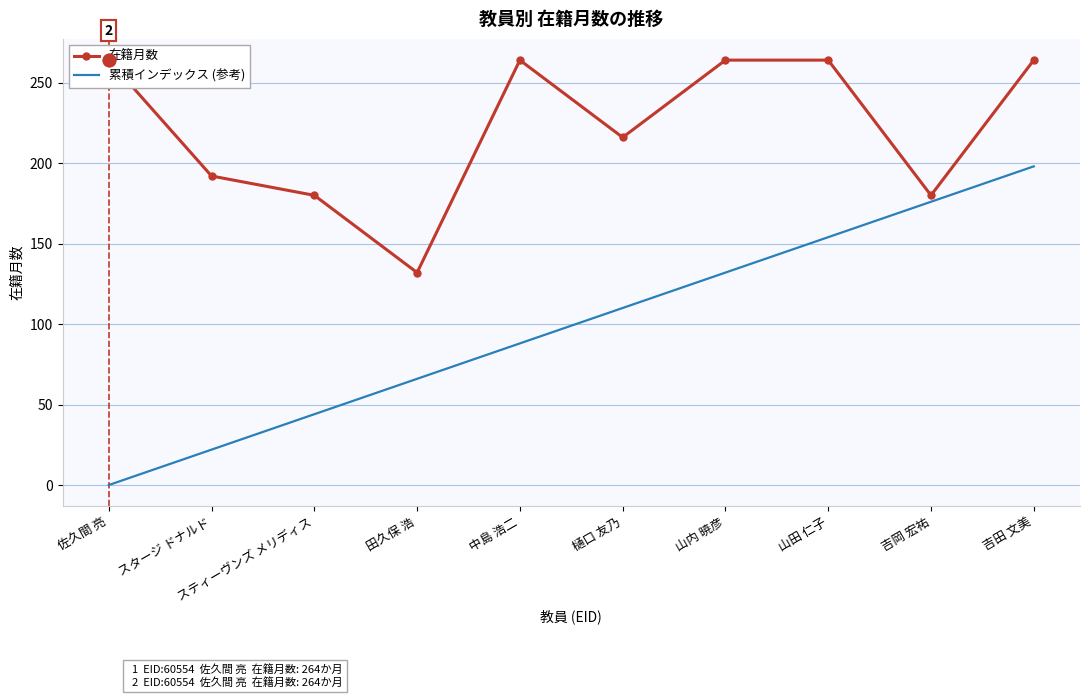

Between 山田 仁子 and 山内 暁彦, which is larger?

山田 仁子